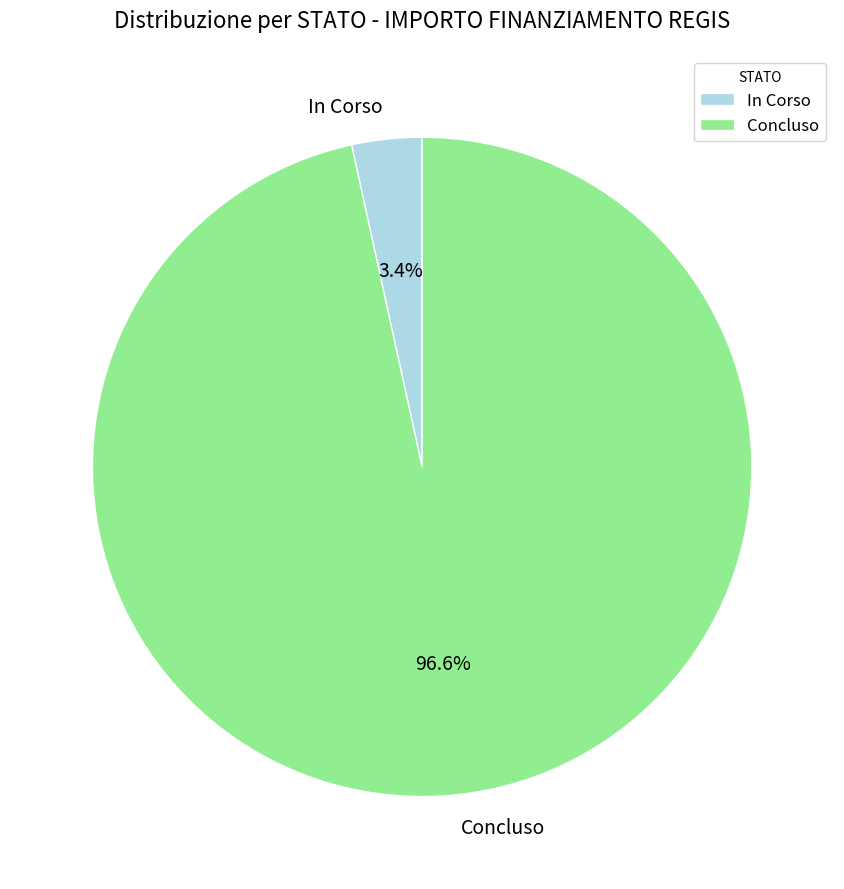

Is the sum of In Corso and Concluso greater than half?

Yes